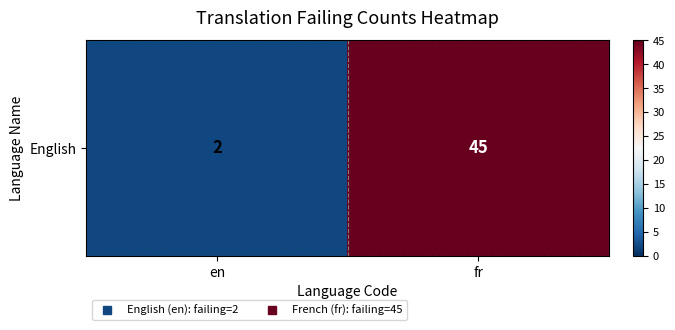

Reading left to right, transcribe all the data shown in this chart.

2	45